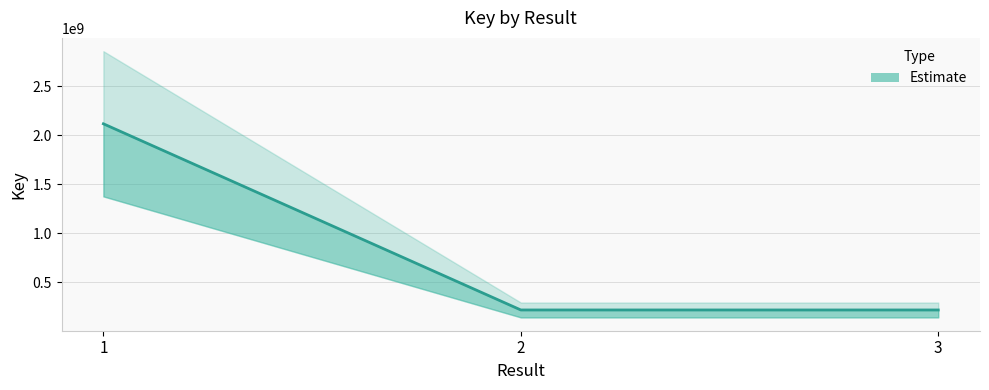

Reading left to right, list all the values displayed in this chart.

1=2116899921	2=216901885	3=216823945